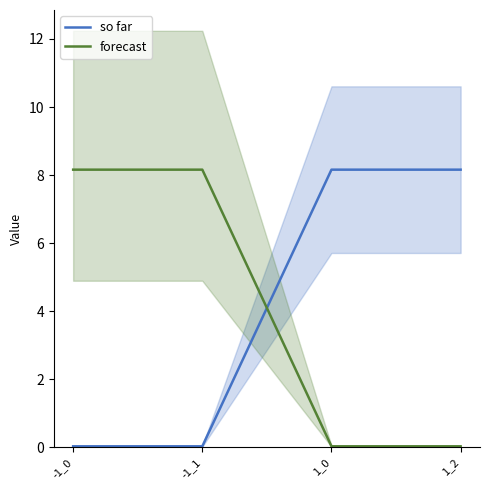

The forecast series shows 0.0 at 1_2. True or false?

True